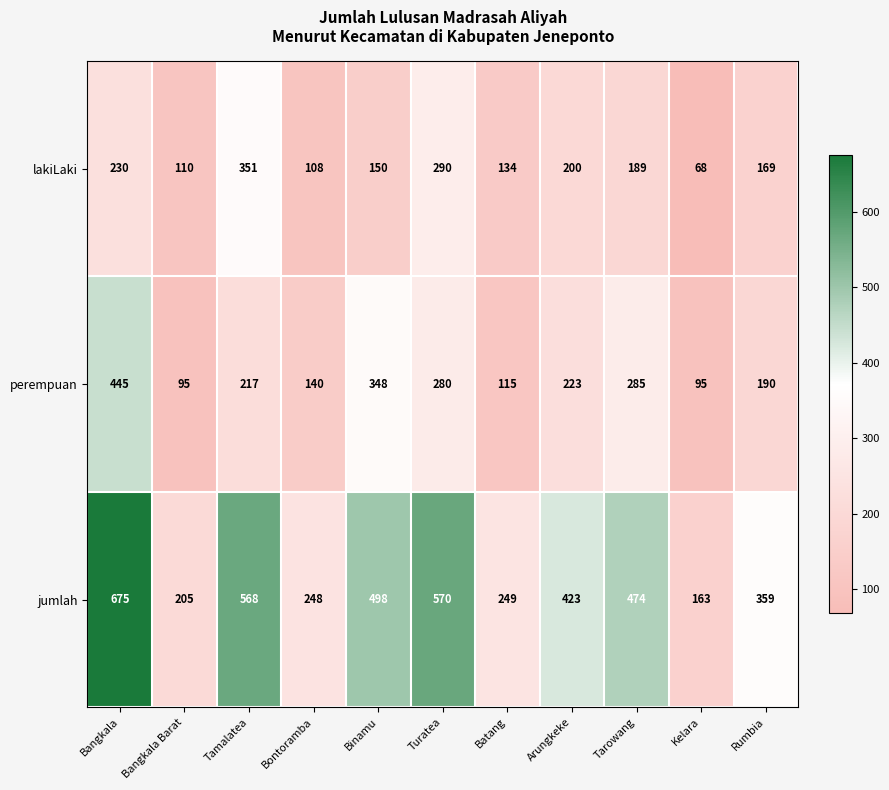

Is it true that jumlah equals 248 at Bontoramba?

True